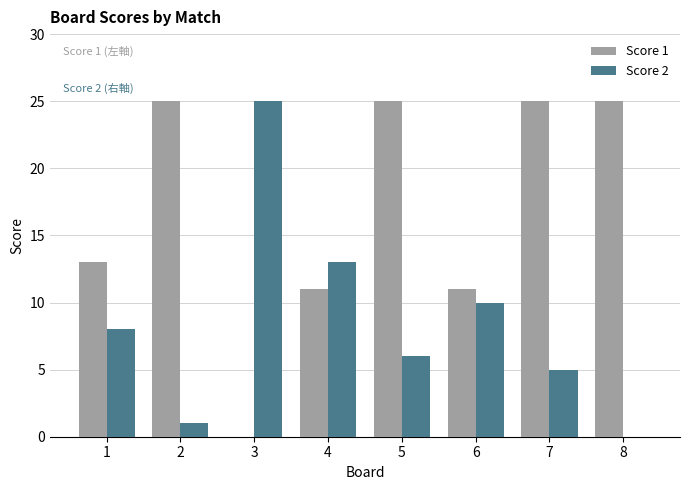

How many values in Score 1 are above zero?

7